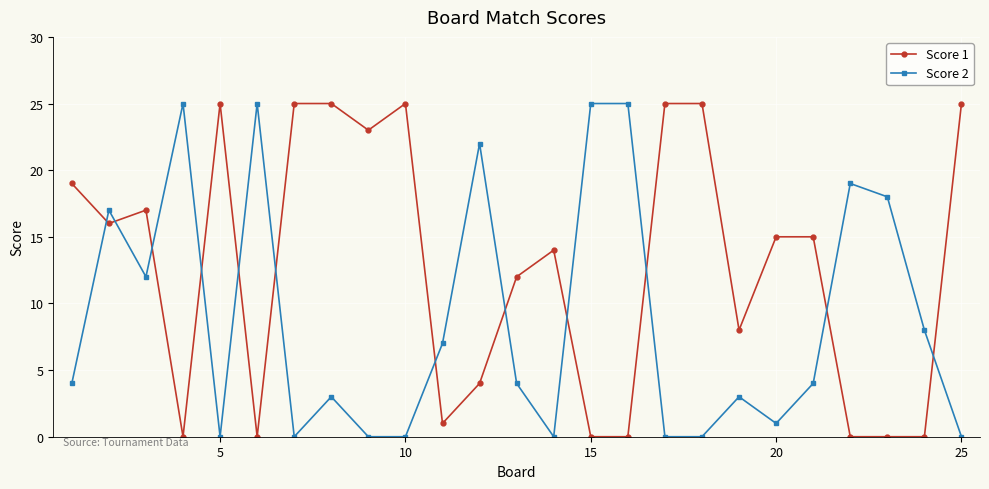

What is the sum of all Score 1 values?

319